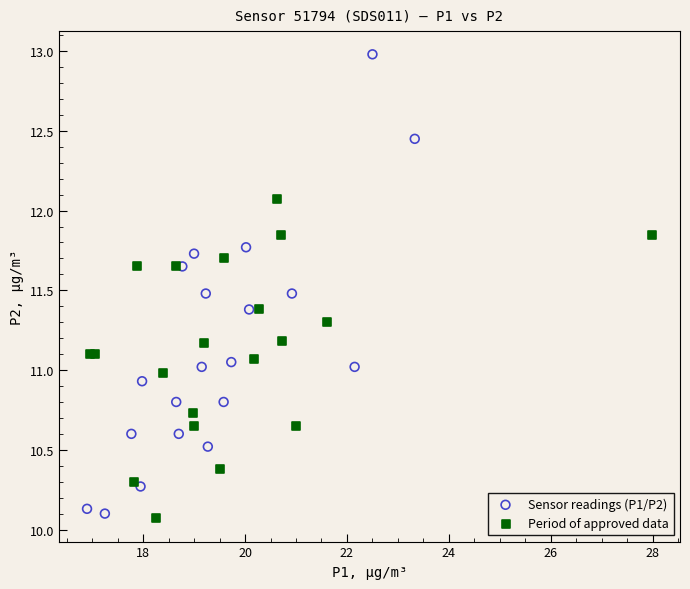

Which series reaches the maximum Y coordinate?

Sensor readings (P1/P2)